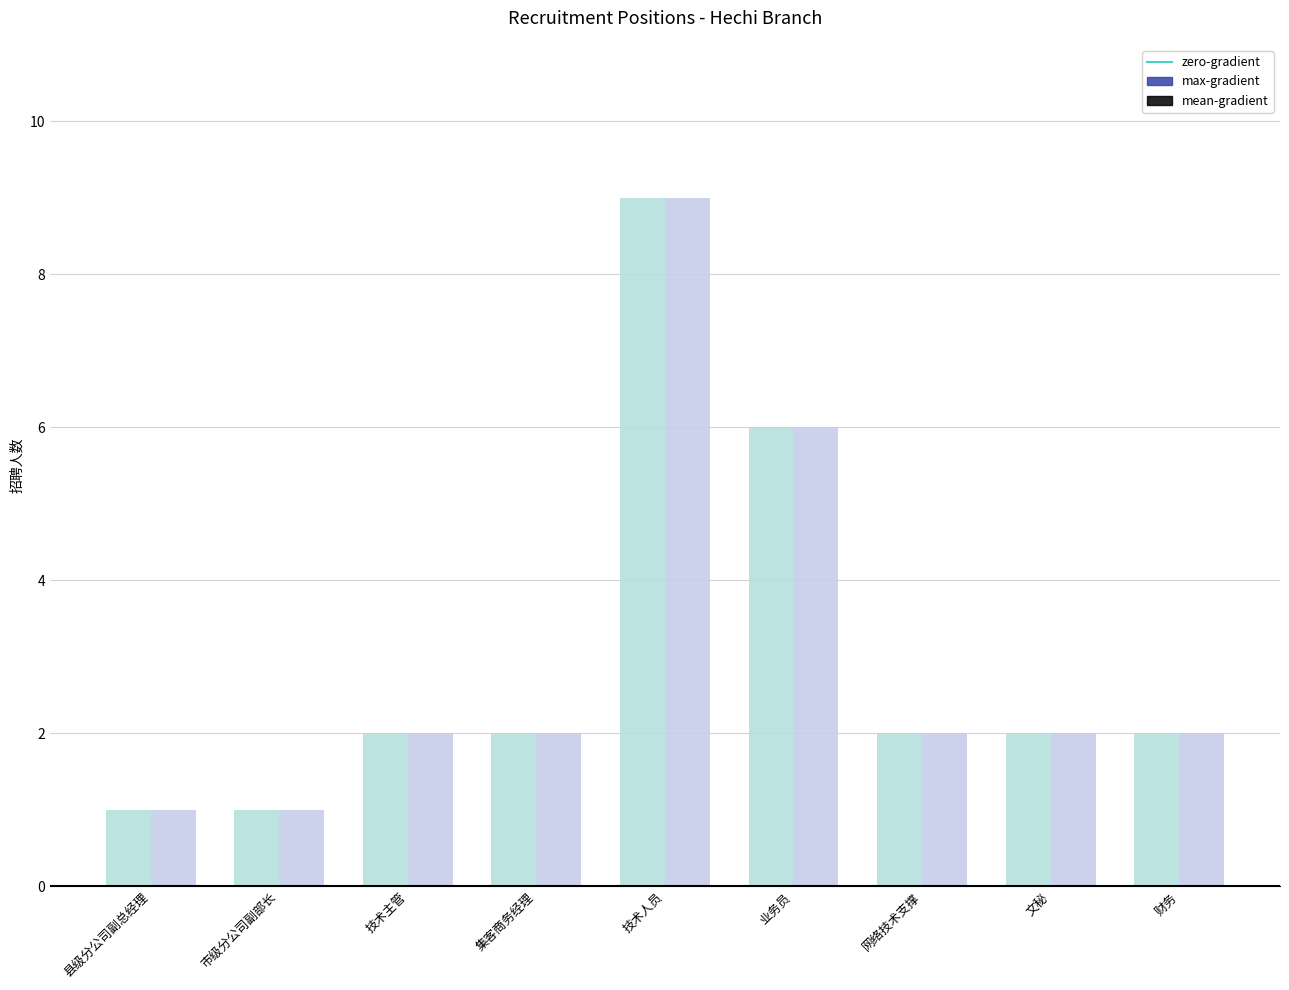

The max-gradient series shows 2 at 财务. True or false?

True